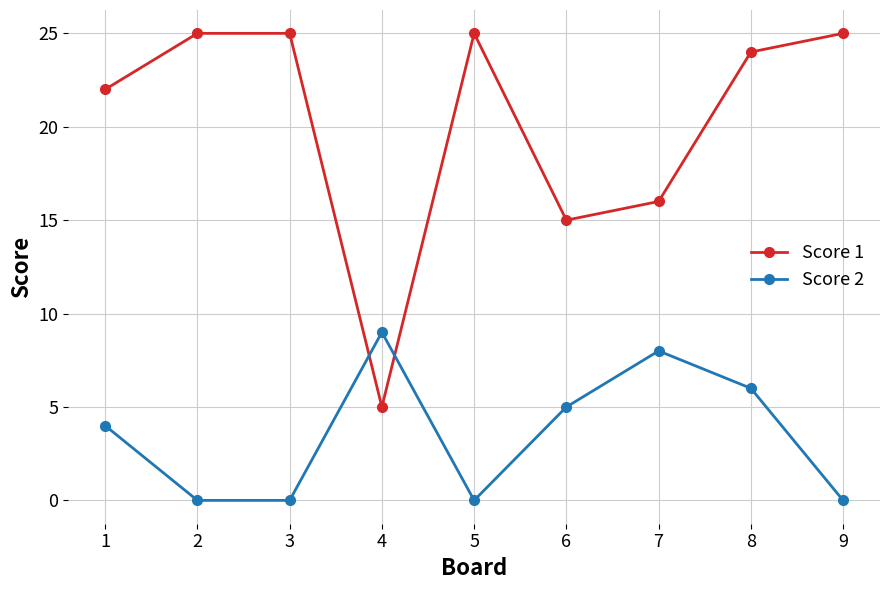

What are all the series names shown in the legend?

Score 1, Score 2